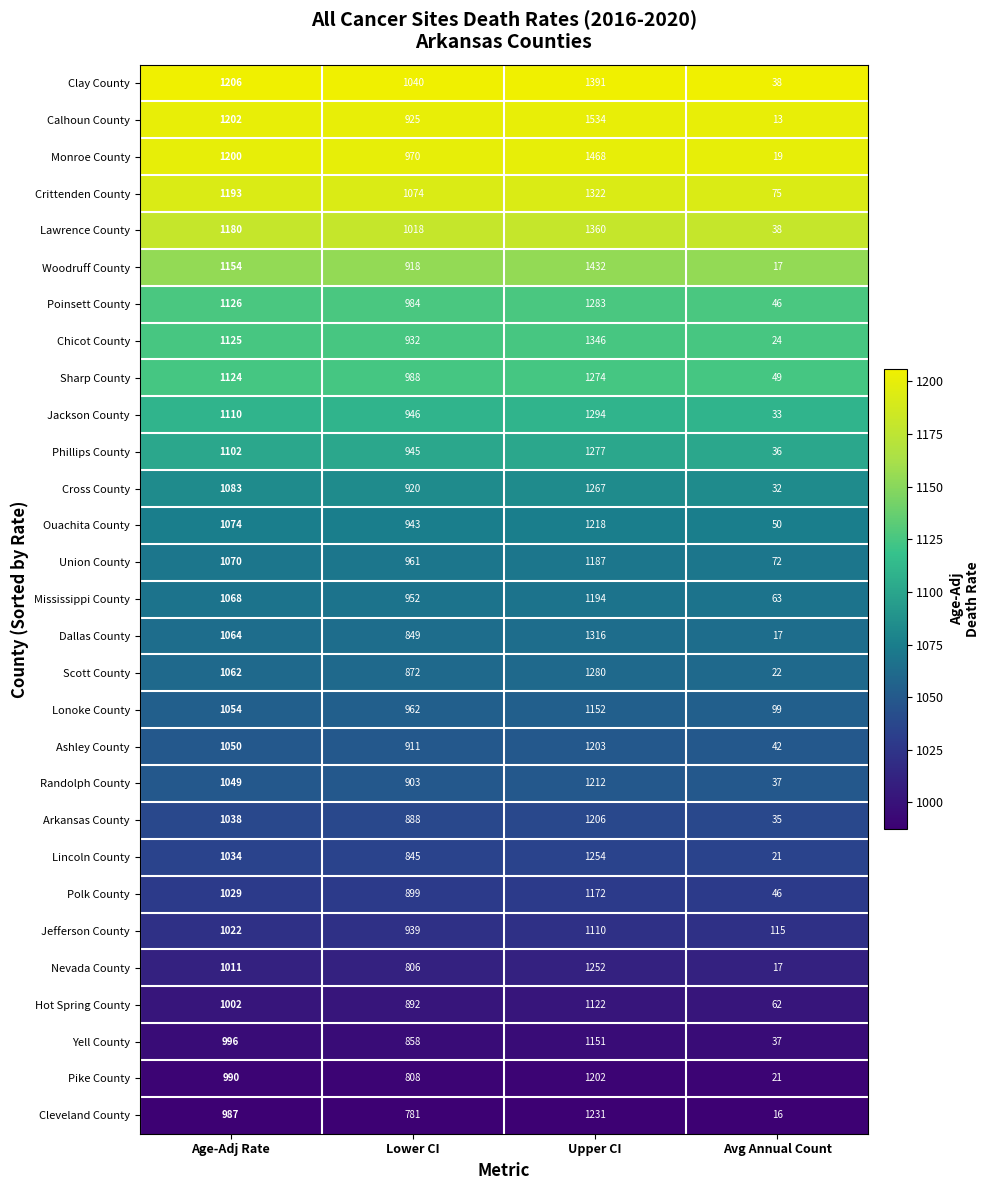

How many categories are shown in the chart?

4